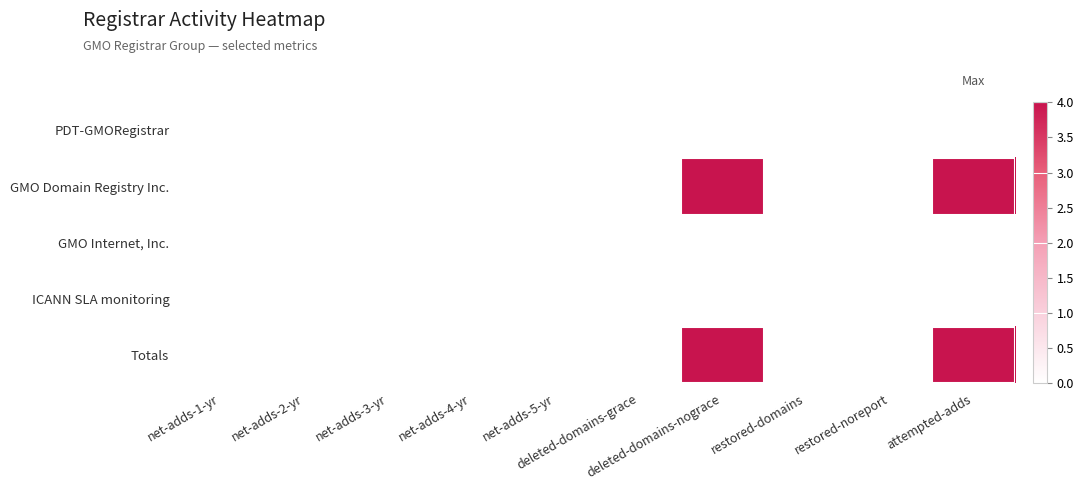

Between deleted-domains-grace and net-adds-3-yr, which is larger?

deleted-domains-grace